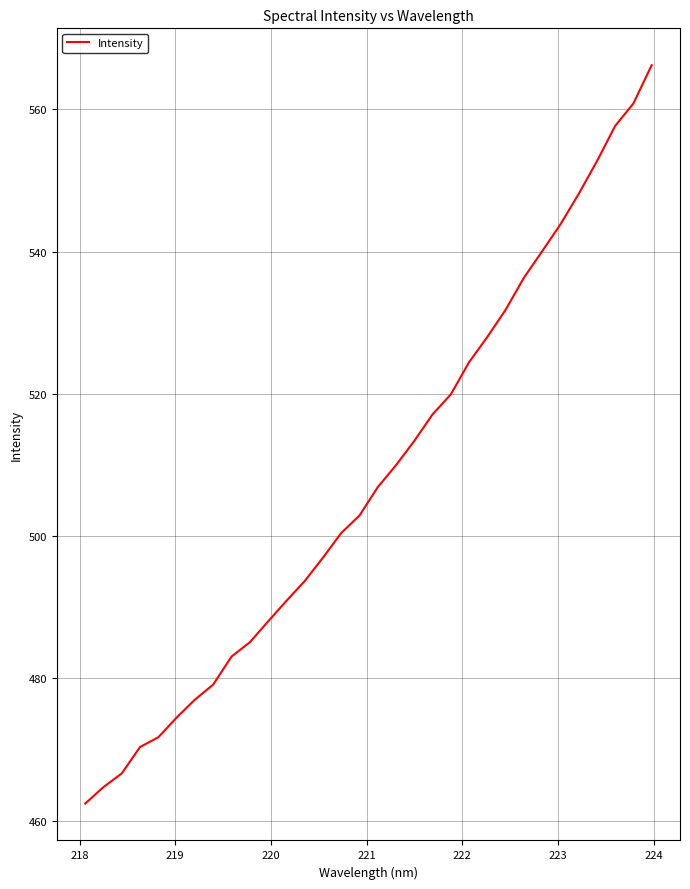

What is the minimum value shown in the chart?

462.4